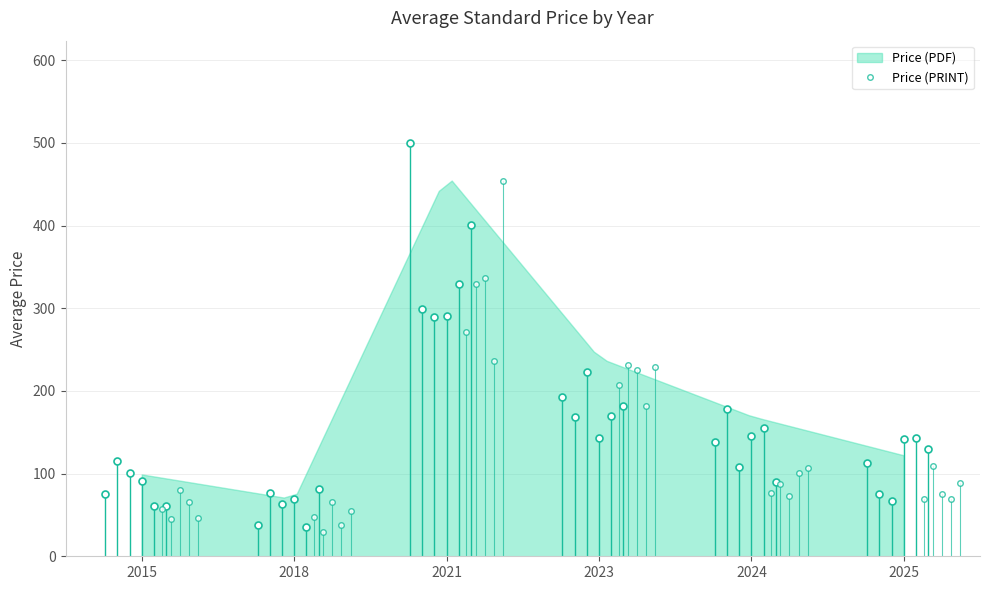

Is it true that Price (PDF) equals 8.1 at 9?

False